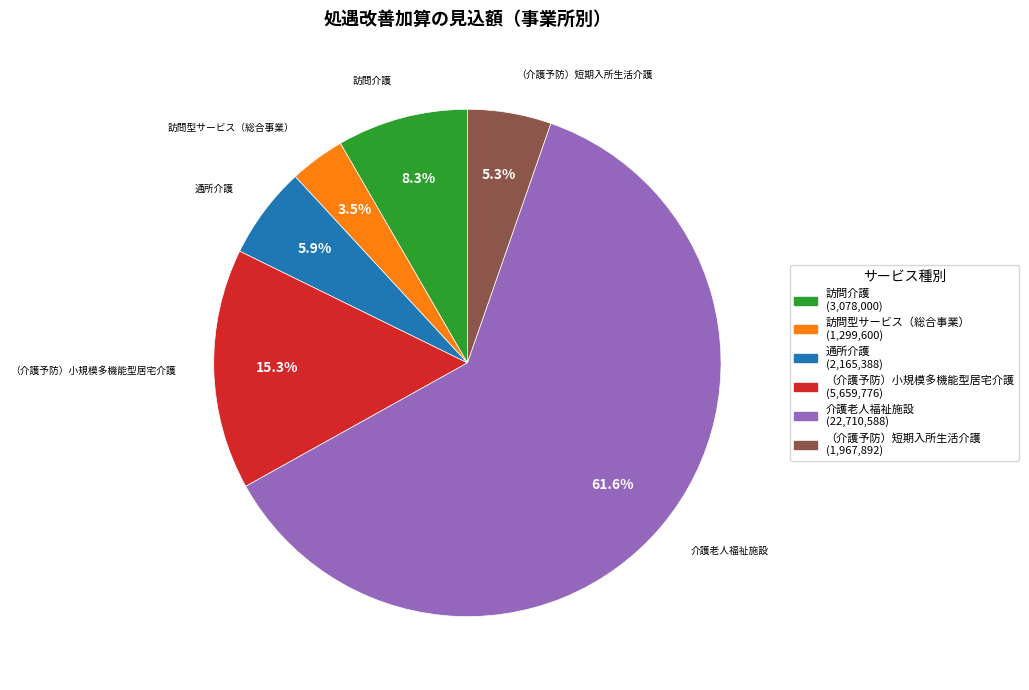

Is there any slice that represents more than half of the pie?

Yes